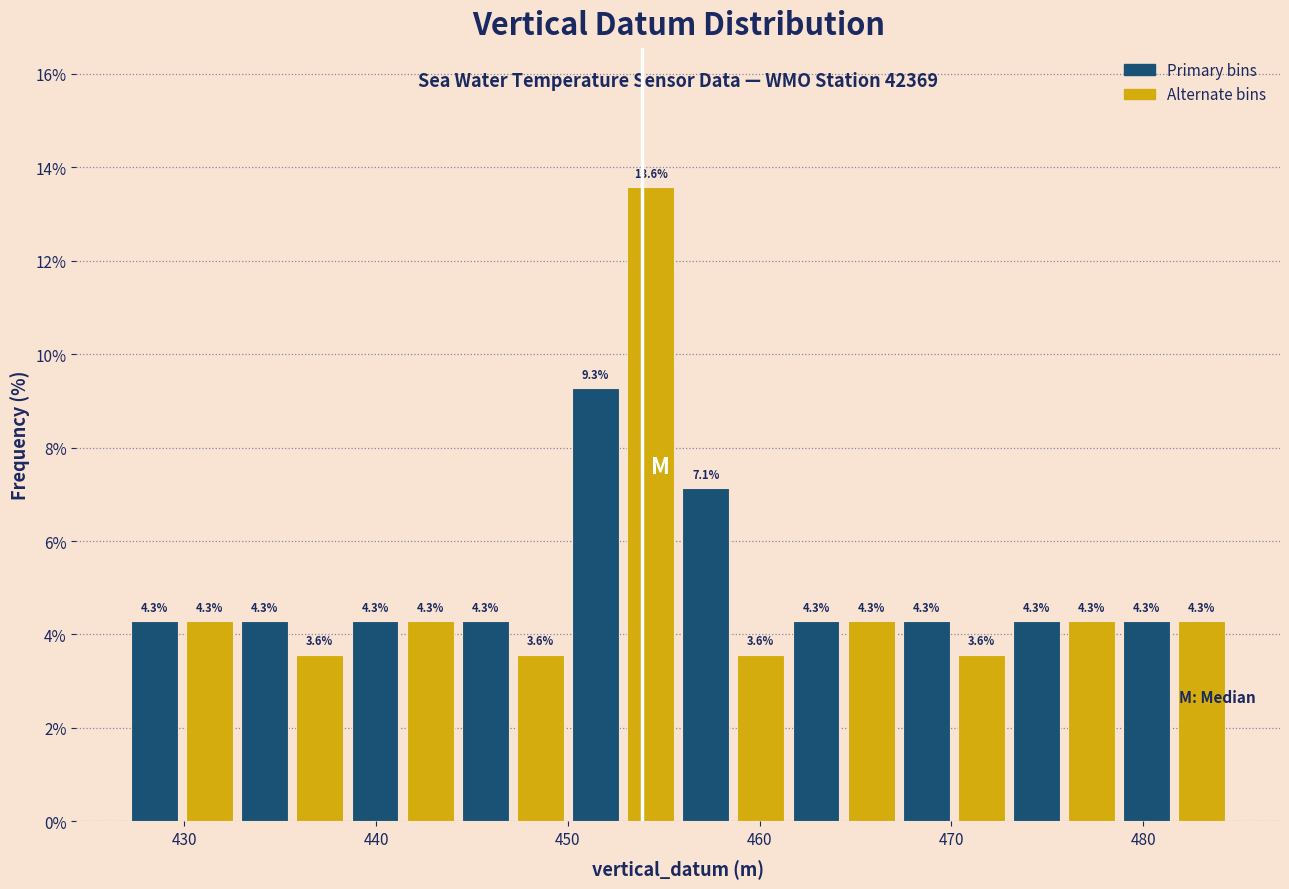

Around what value on the x-axis is the tallest bar? Give the approximate position of its centre, as read against the axis.

454